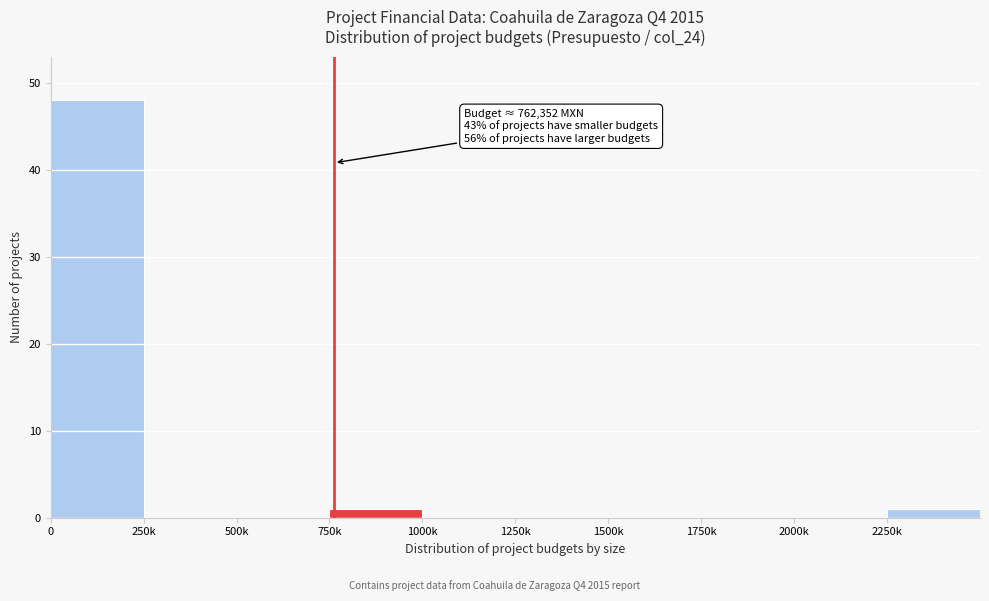

Reading right to left, extract all data points from this chart.

2250k=1	2000k=0	1750k=0	1500k=0	1250k=0	1000k=0	750k=1	500k=0	250k=0	0=48